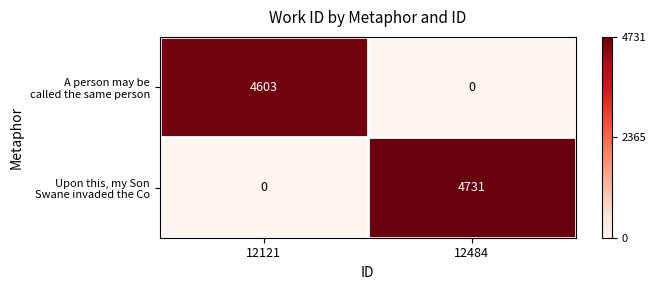

What is the spread (max minus min) of values at 12121?

4603